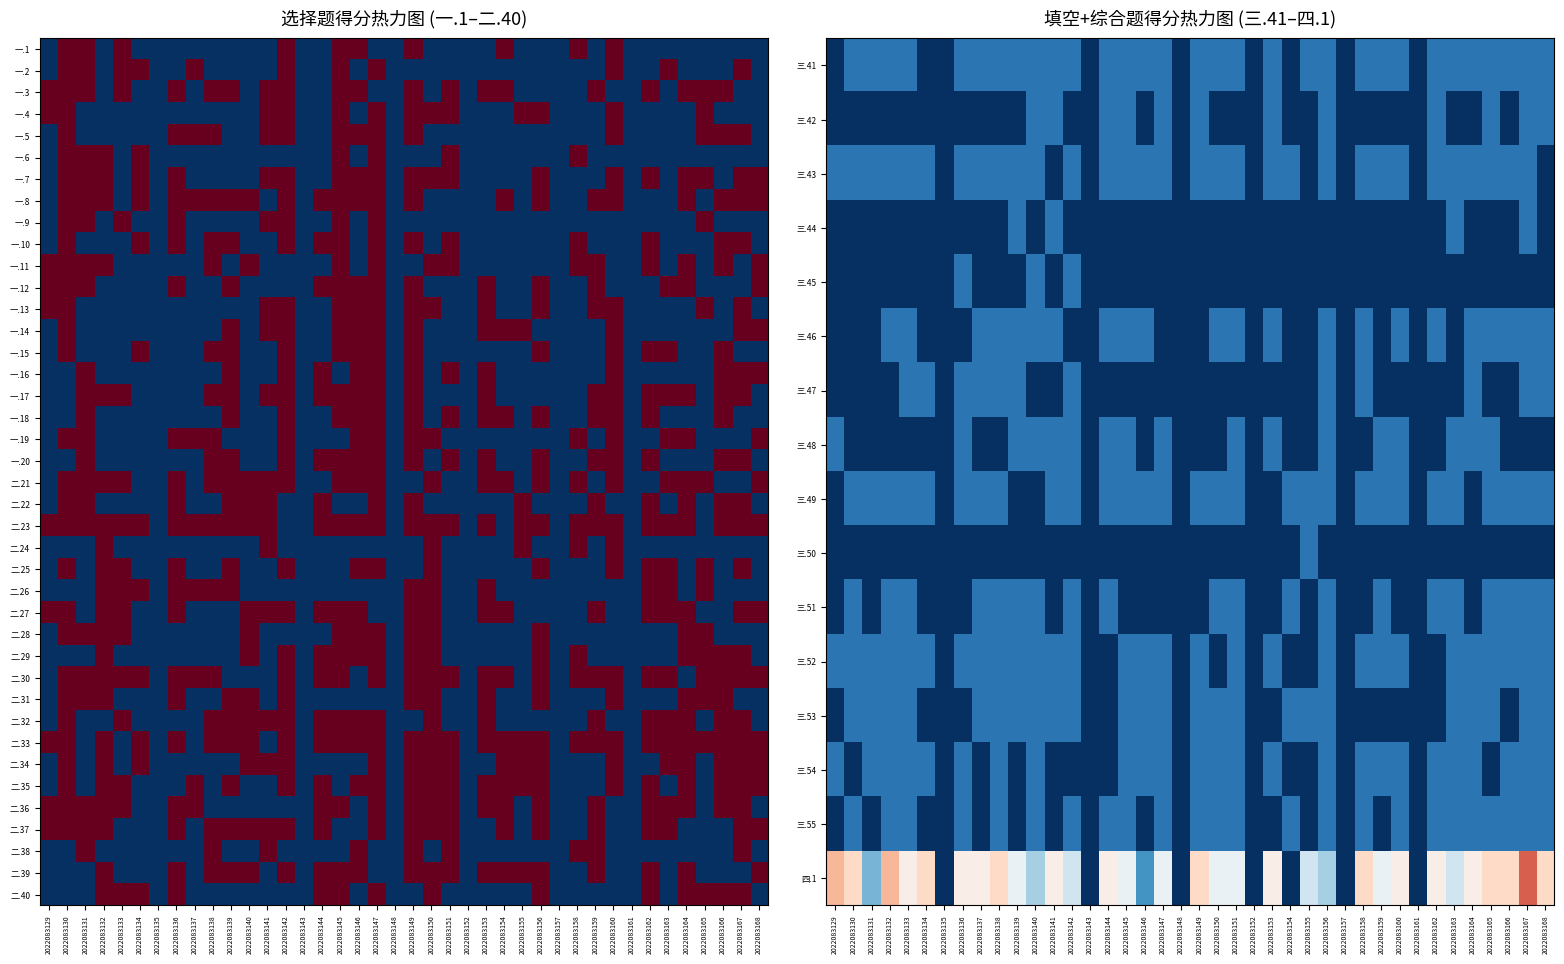

Is it true that 一.20 equals 0 at 2022083141?

True